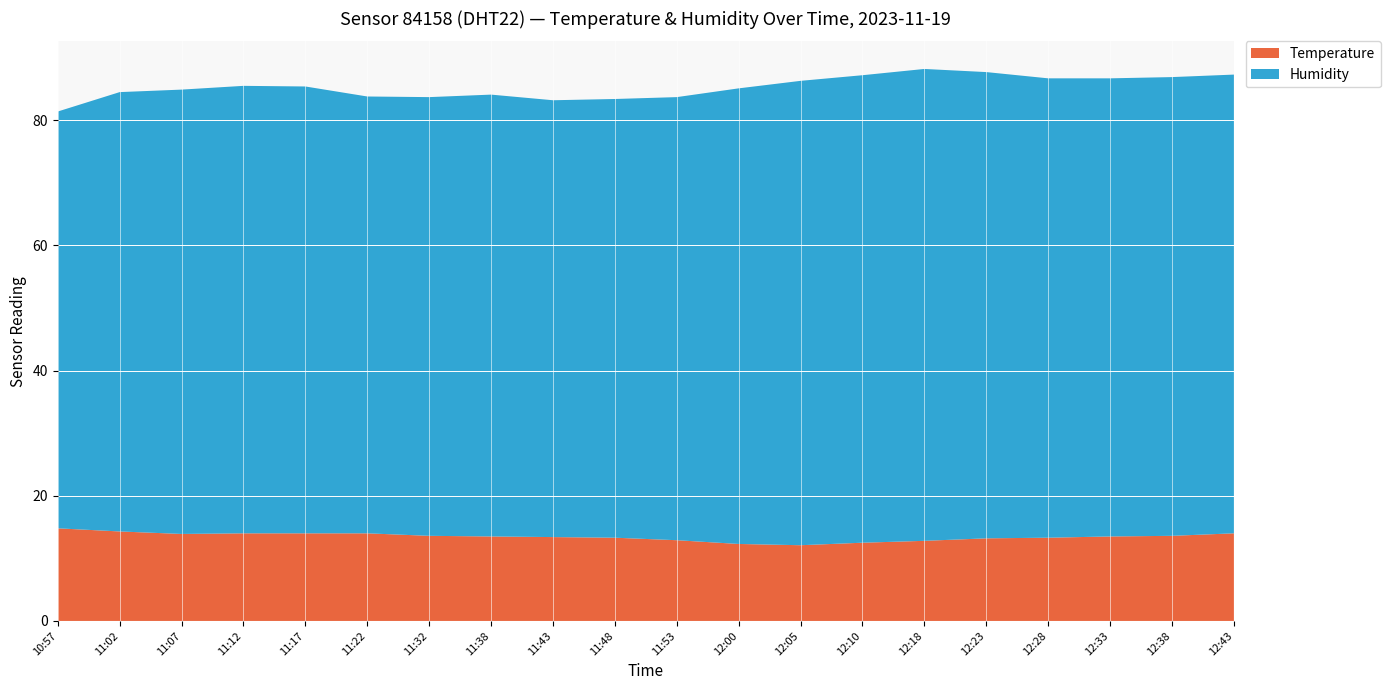

Reading left to right, what are all the values shown in this chart?

Temperature: 14.8	14.3	13.9	14.0	14.0	14.0	13.6	13.5	13.4	13.3	12.9	12.3	12.1	12.5	12.8	13.2	13.3	13.5	13.6	14.0
Humidity: 66.6	70.2	71.0	71.5	71.4	69.8	70.1	70.6	69.8	70.1	70.8	72.8	74.2	74.7	75.4	74.5	73.4	73.2	73.3	73.3